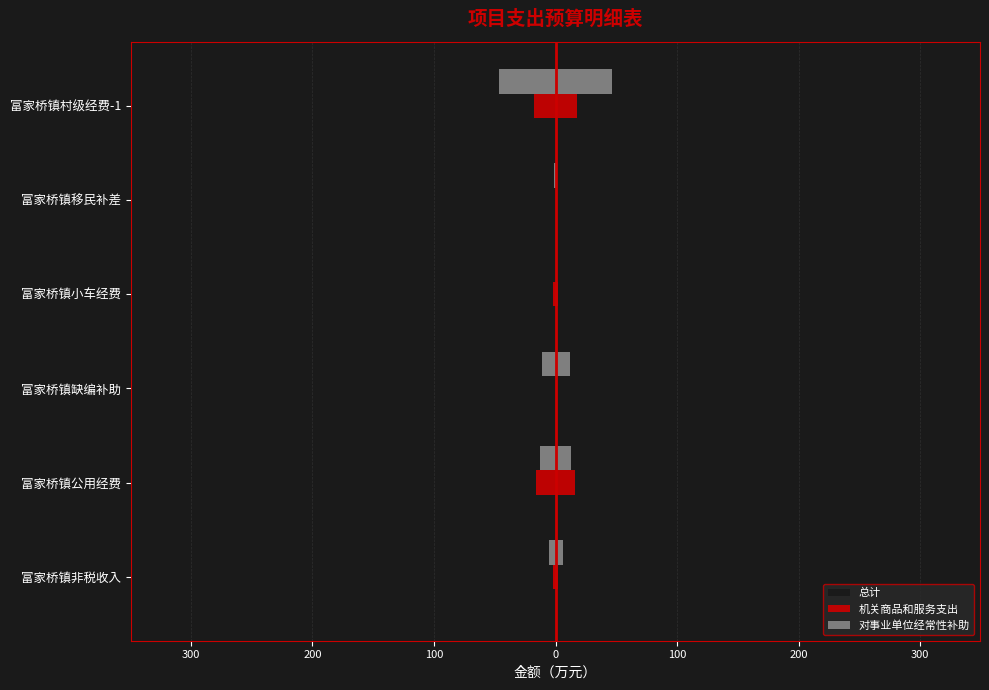

What is the value of the 机关商品和服务支出 bar at the 4th from the left?

2.2